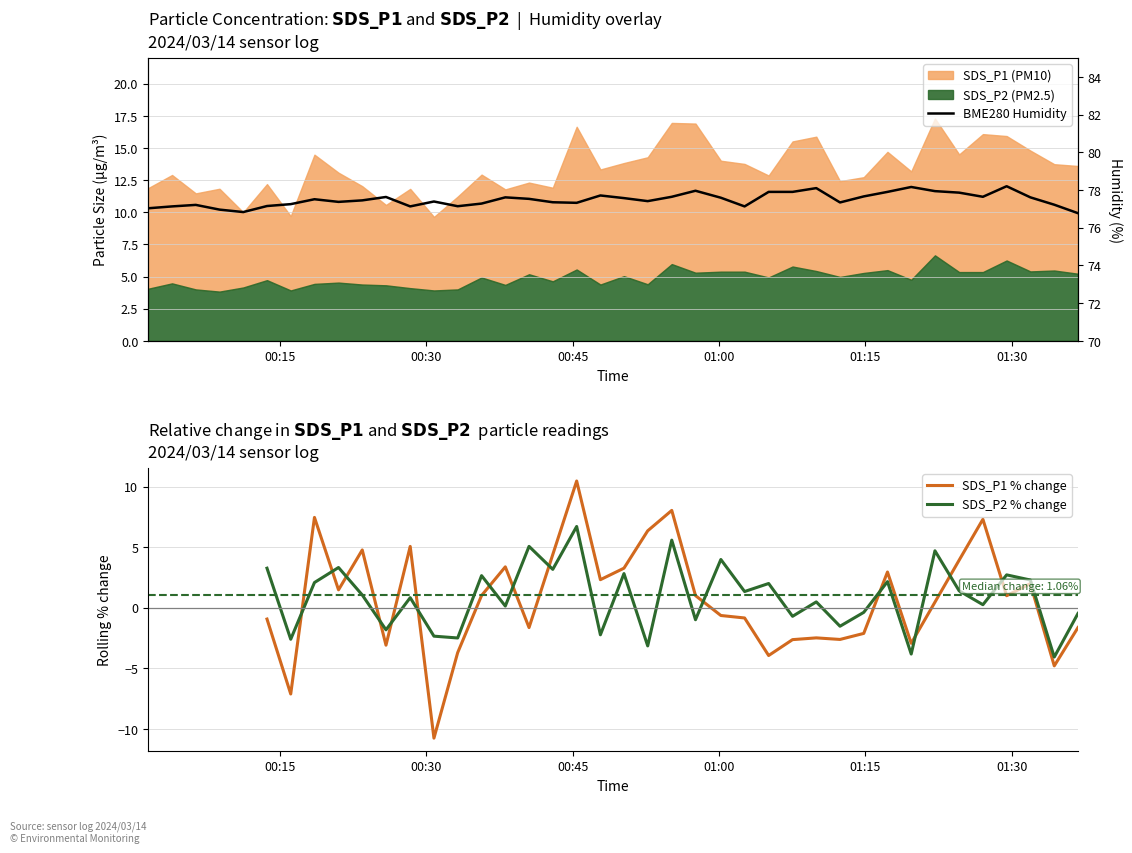

Which series has the largest total across all categories?

BME280 Humidity